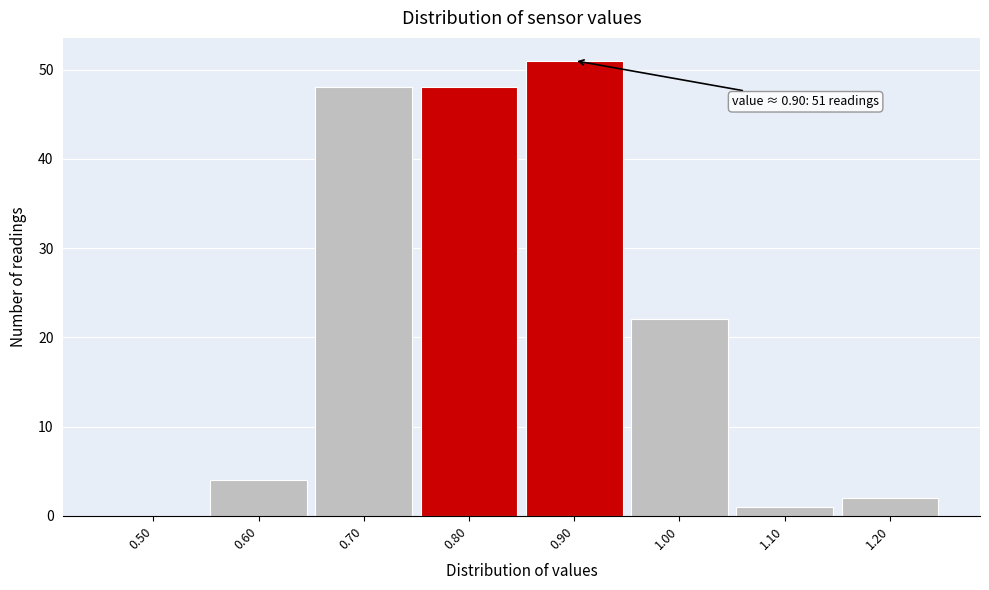

Reading right to left, transcribe all the data shown in this chart.

1.20=2	1.10=1	1.00=22	0.90=51	0.80=48	0.70=48	0.60=4	0.50=0